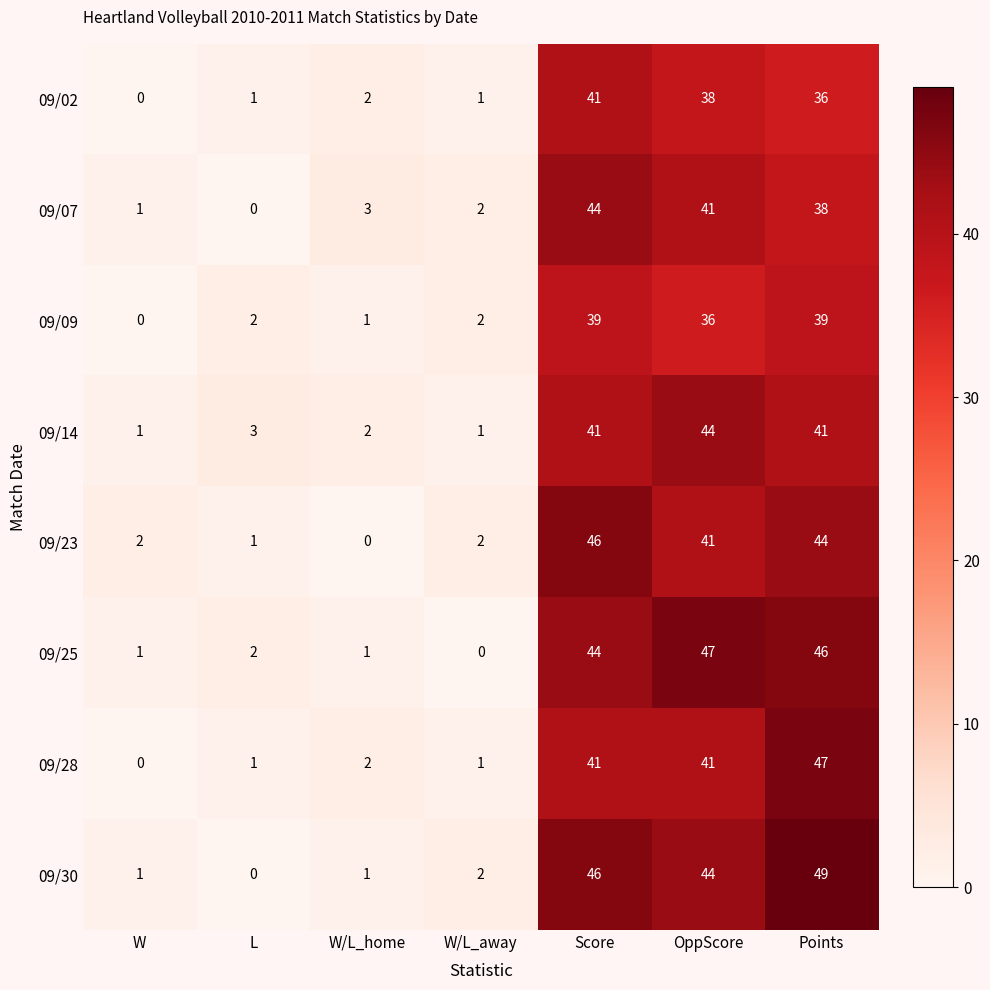

At which category is the sum across all series the highest?

Score